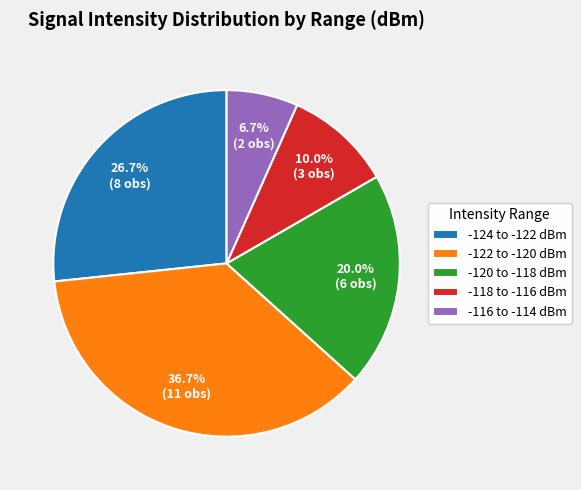

How much of the chart is everything except -118 to -116 dBm?

90.0%